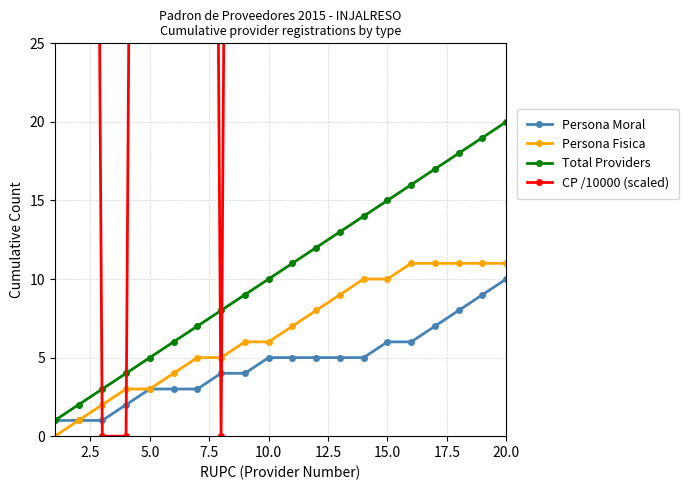

How many data points does each series have?

20